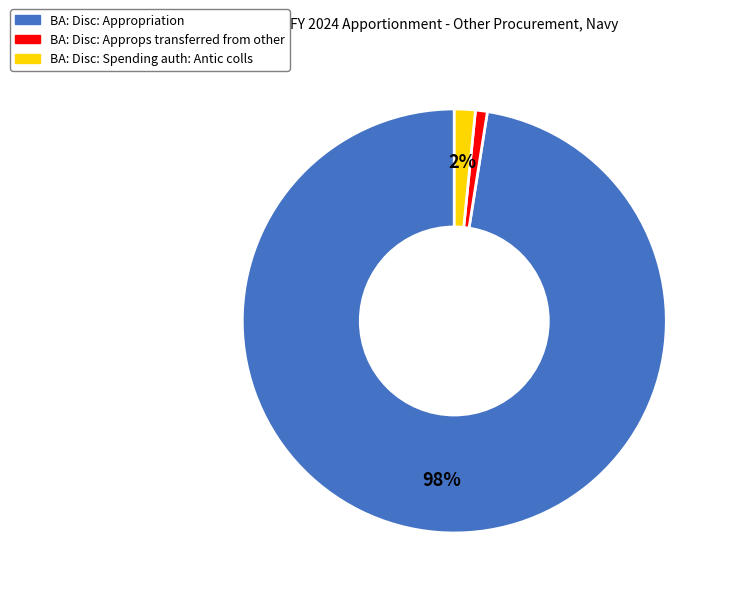

Which slice represents more than half of the pie?

BA: Disc: Appropriation